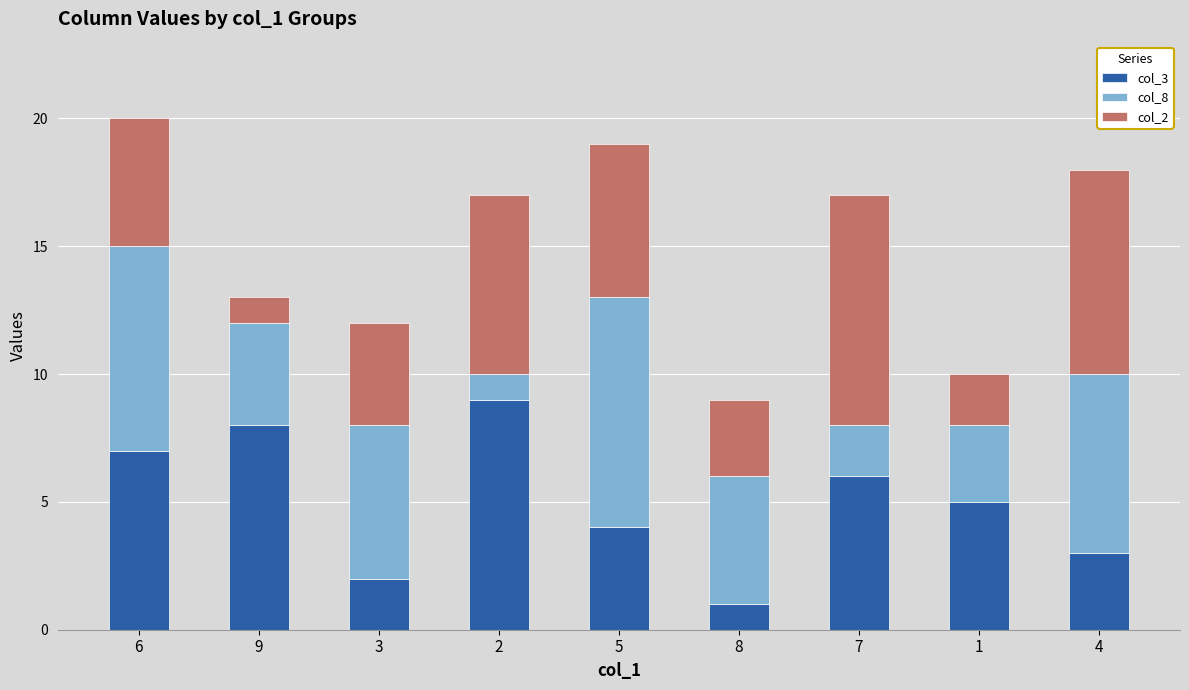

Count the number of data series in this chart.

3